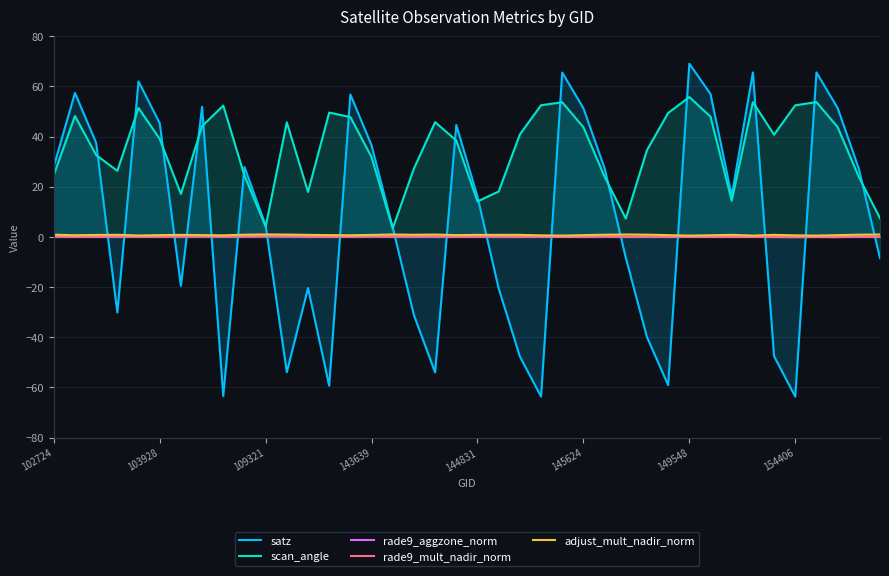

In scan_angle, how many points are higher than both neighbors (excluding endpoints)?

10